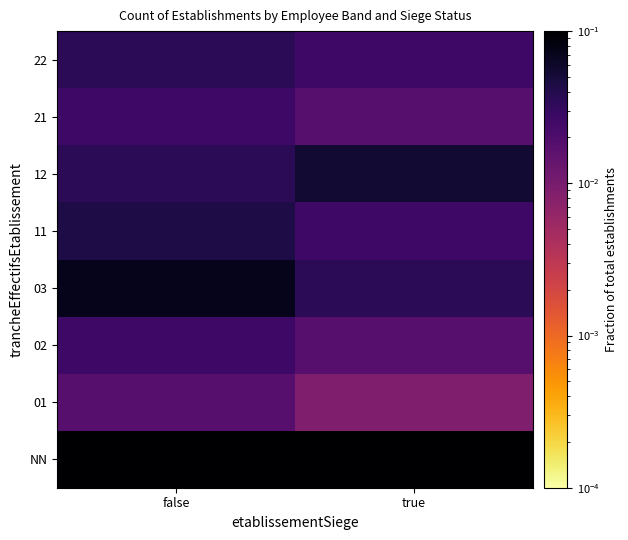

How many series are shown in this chart?

8